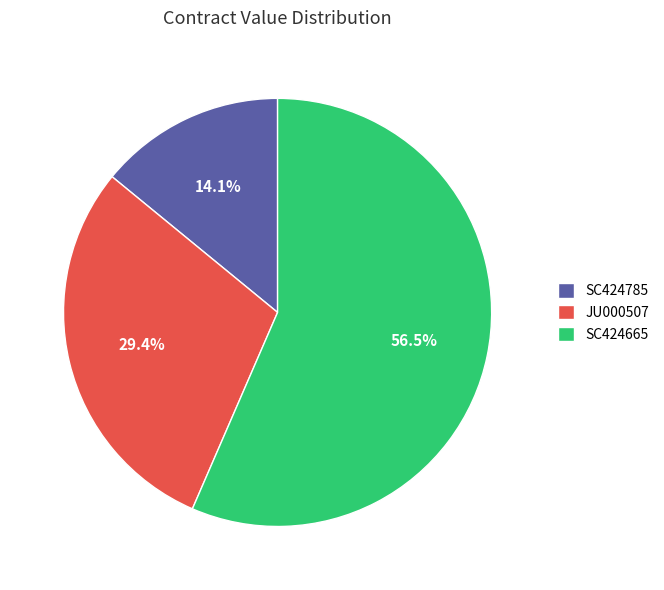

What is the largest slice in the pie chart?

SC424665